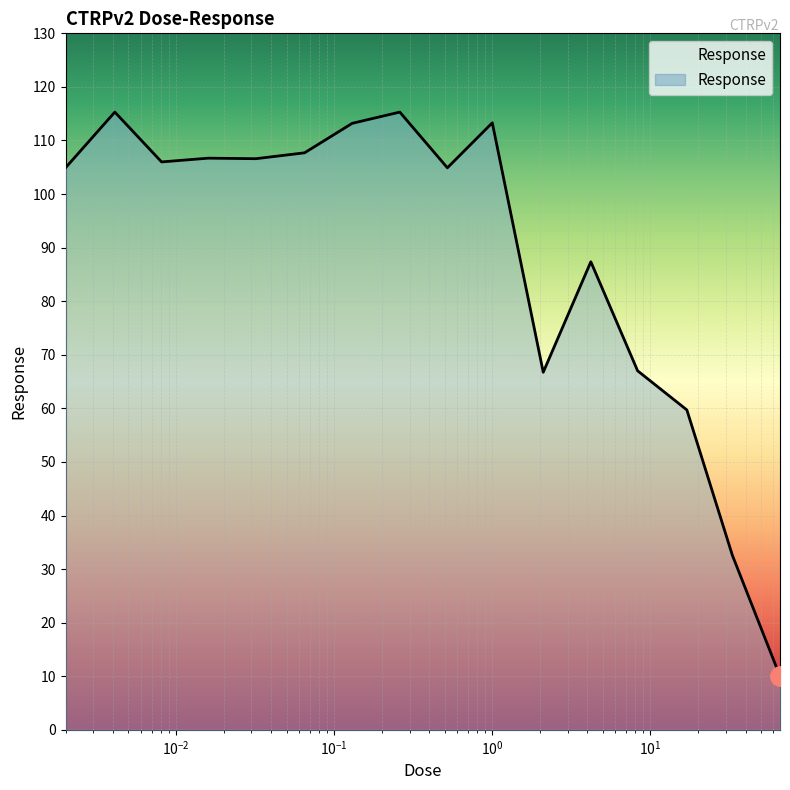

What is the difference between the maximum and minimum values?

105.3